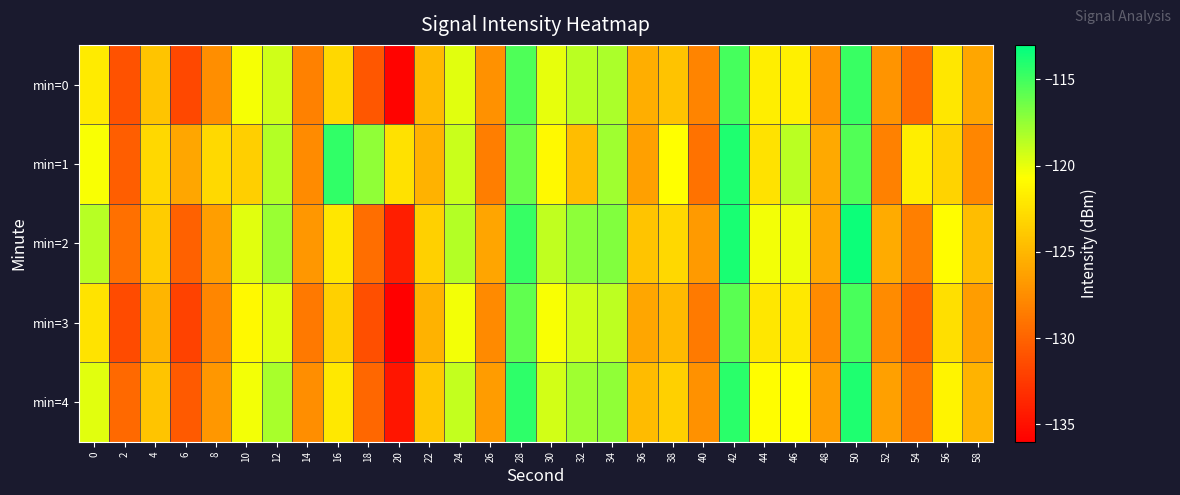

What is the smallest value displayed?

-136.1